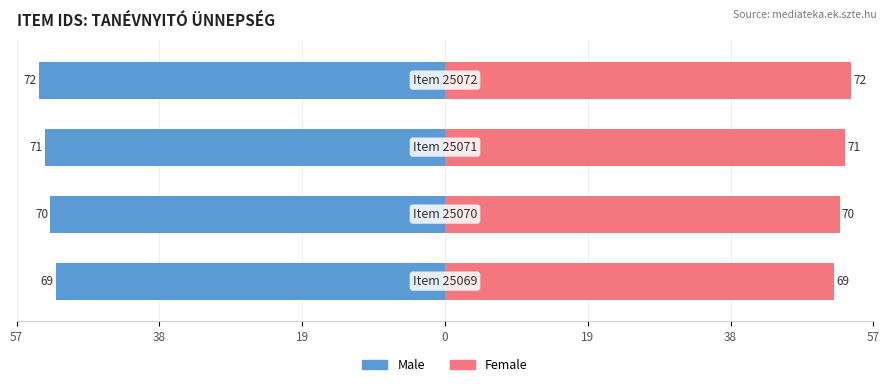

What is the approximate value of Male at 57?

-51.8